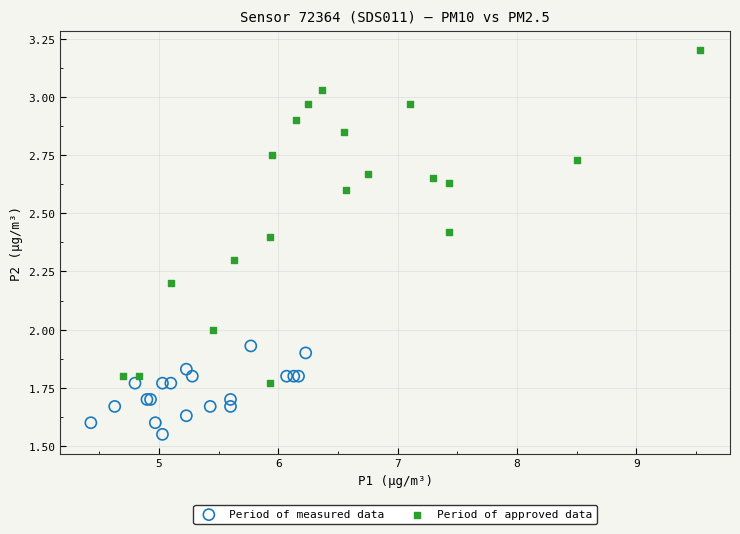

Which series has the widest spread of Y values?

Period of approved data